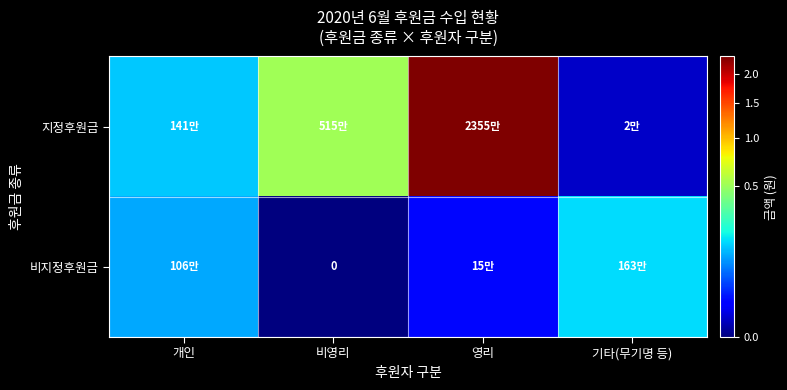

How many values in 비지정후원금 are above zero?

3